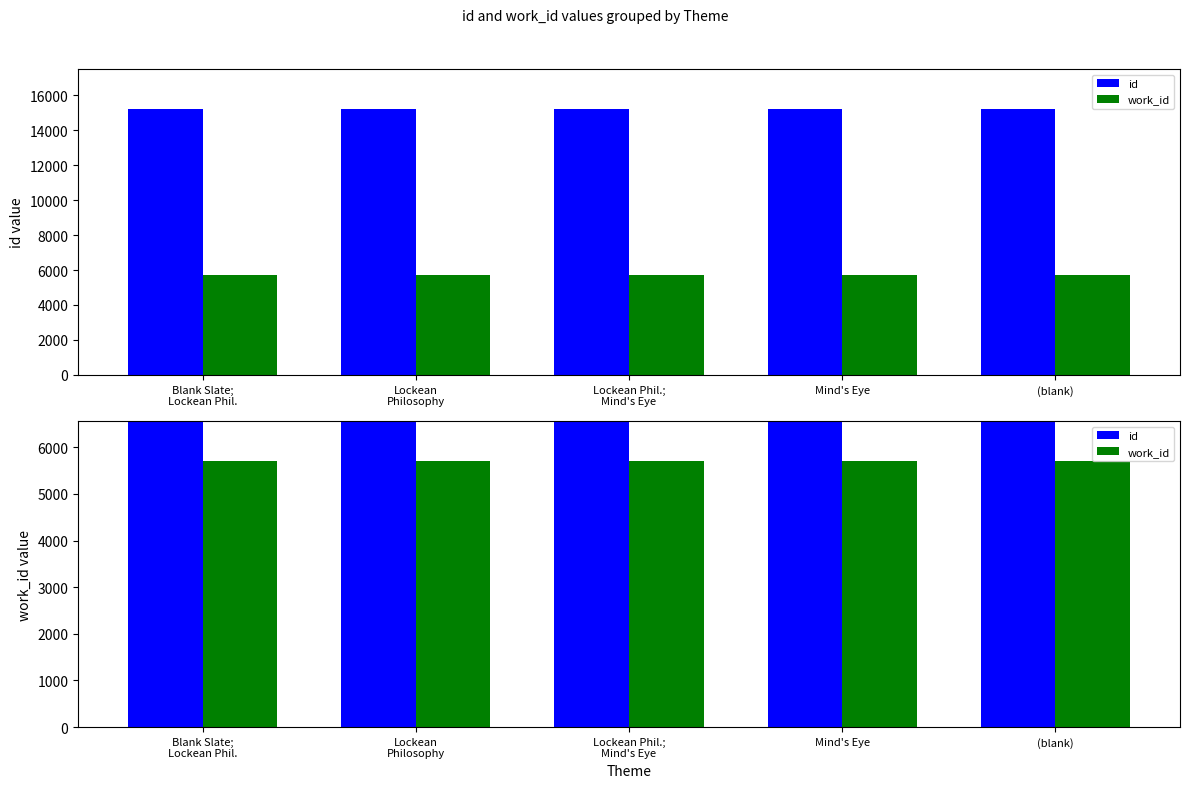

Rank the series by their average value, from highest to lowest.

id, work_id